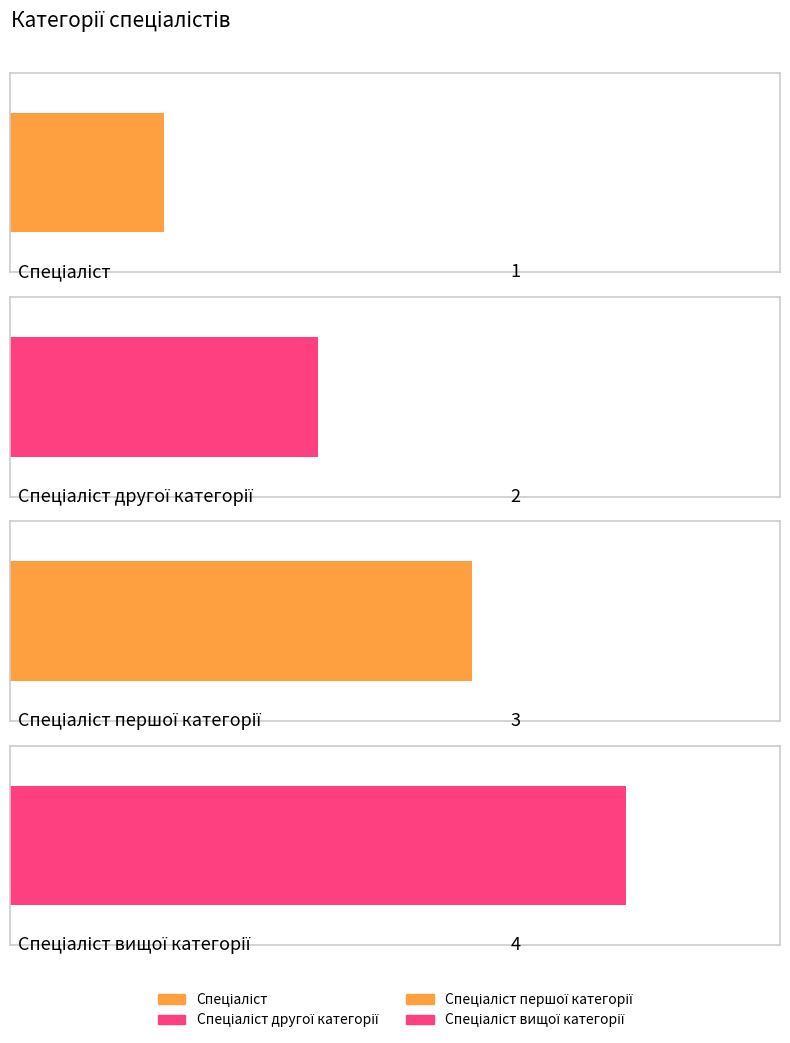

Rank the categories by value from highest to lowest.

Спеціаліст вищої категорії, Спеціаліст першої категорії, Спеціаліст другої категорії, Спеціаліст